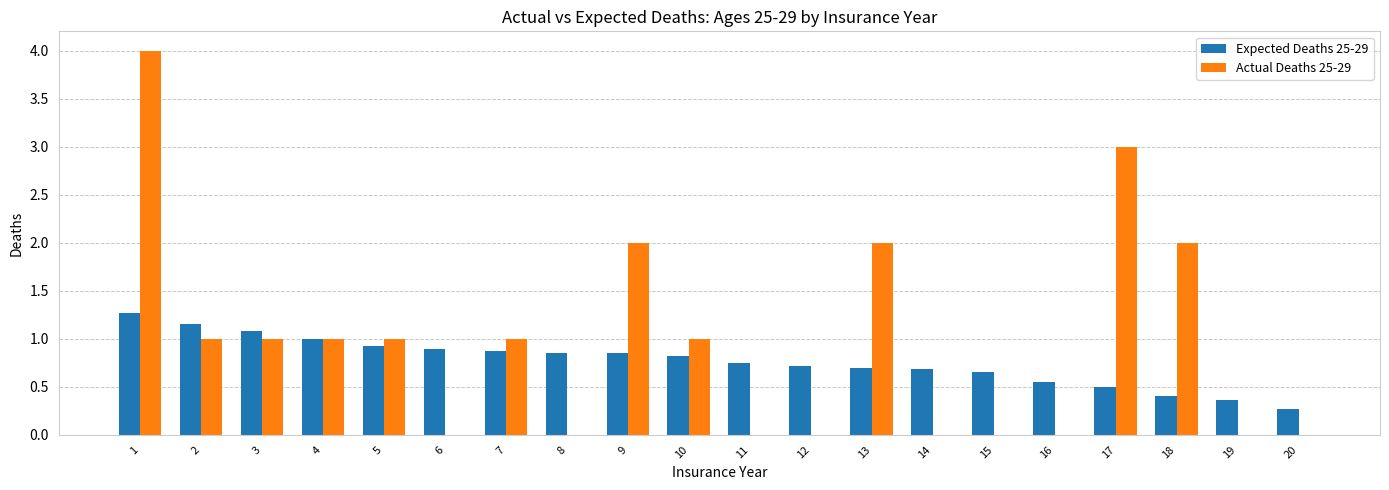

What is the sum of the Actual Deaths 25-29 values at 1 and 5?

5.0